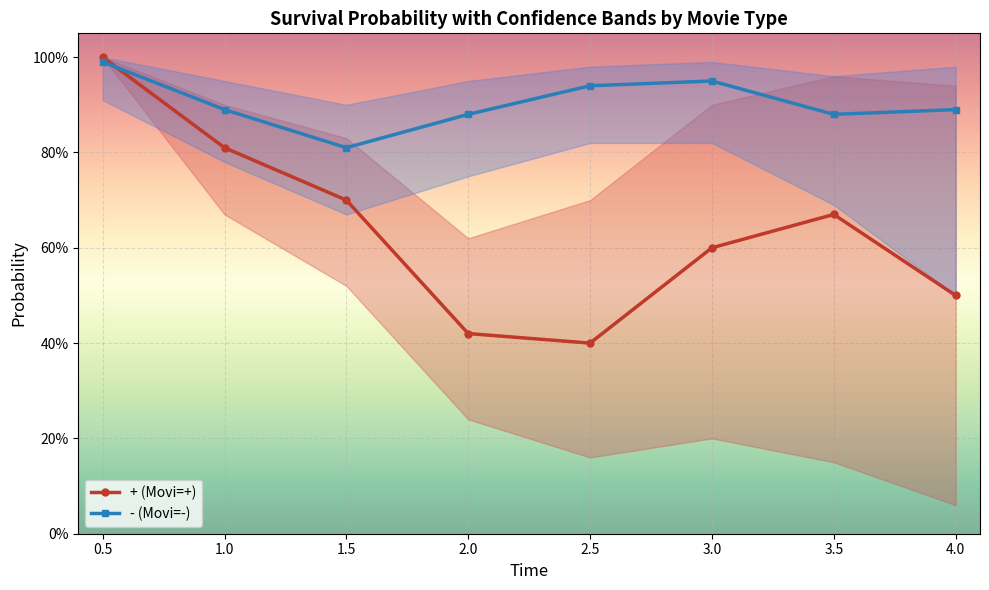

Count the number of categories in the chart.

8